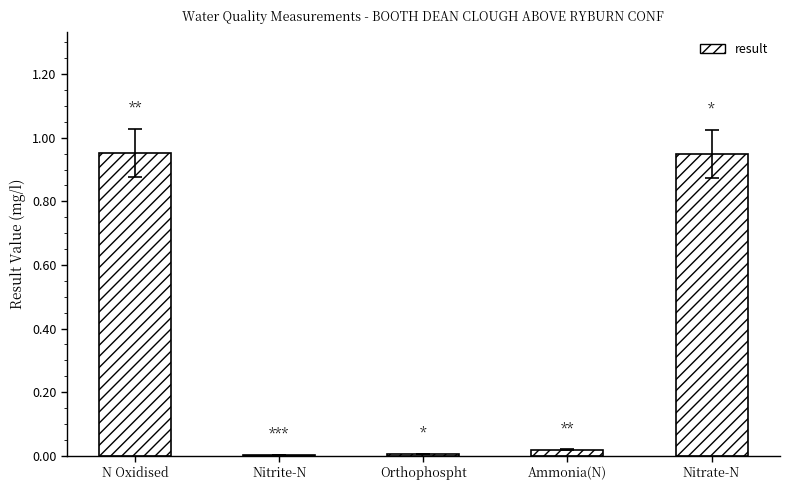

The chart shows a value of 0.0 at Orthophospht. True or false?

True